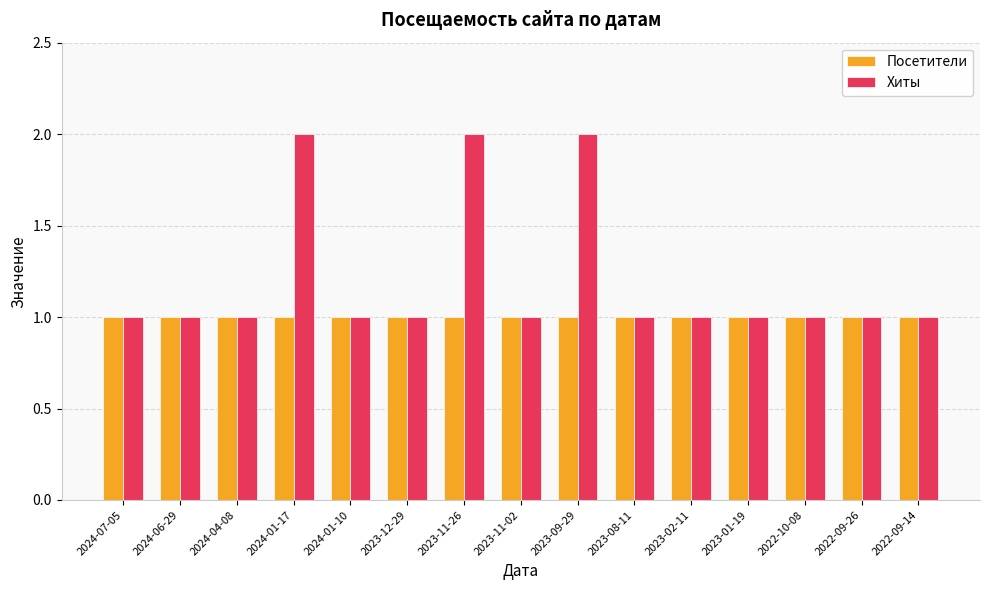

What is the sum of all Посетители values?

15